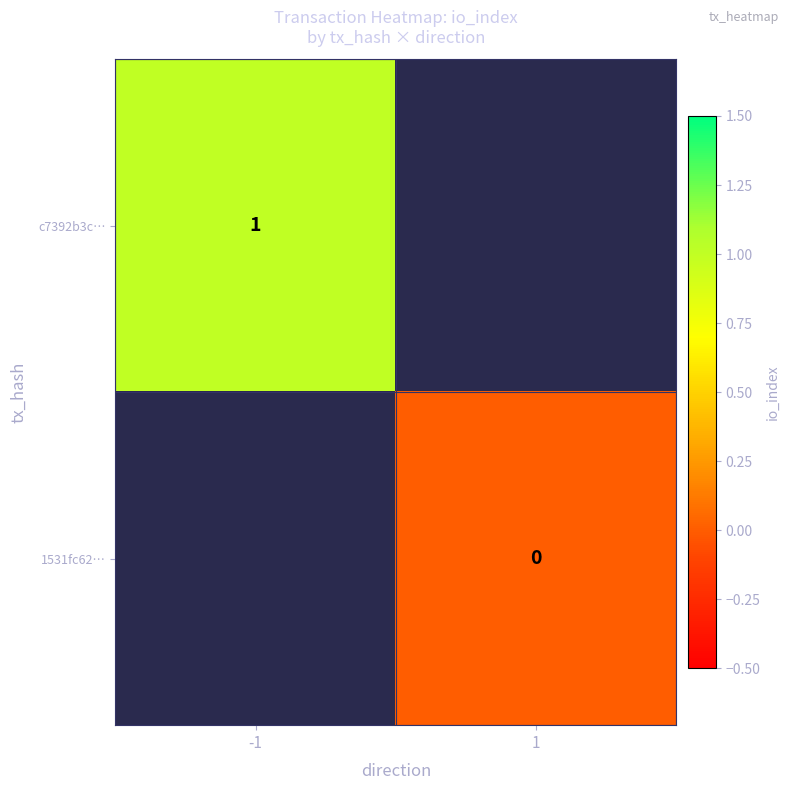

Which label corresponds to the smallest value in the chart?

1